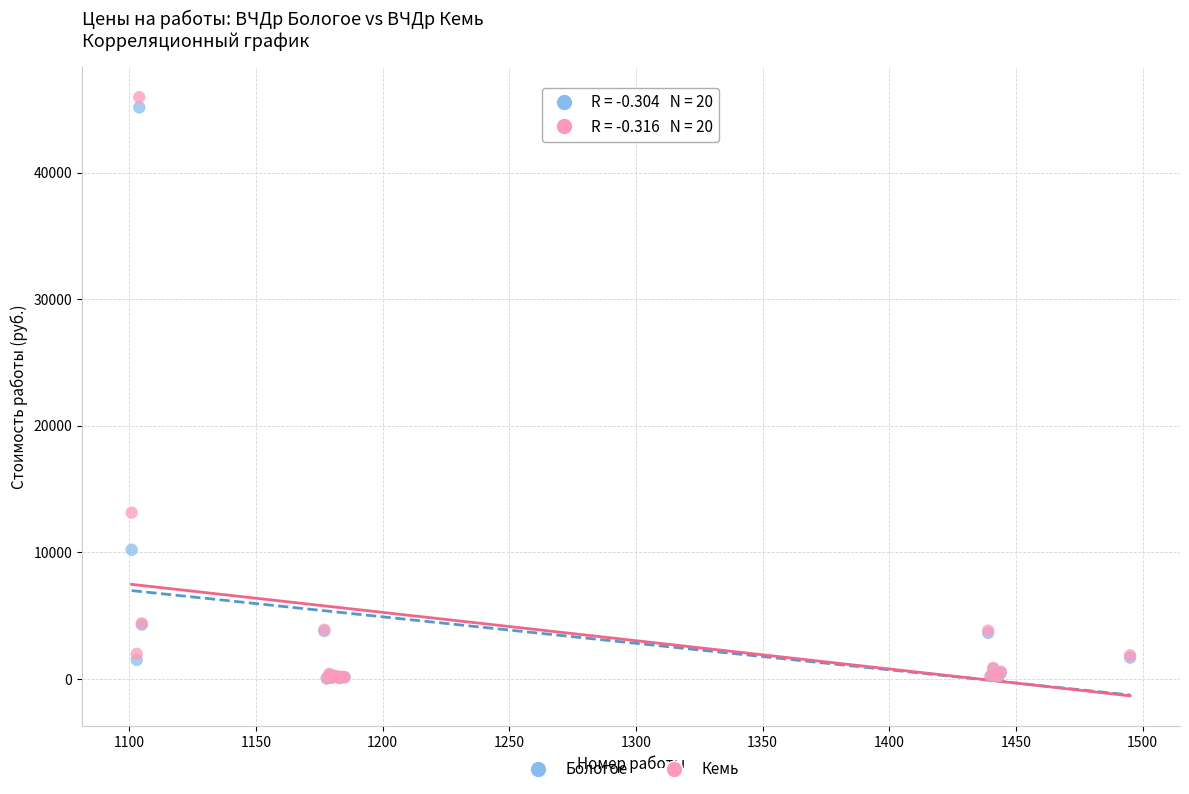

In the Кемь series, what Y value is closest to 23003?

13130.5